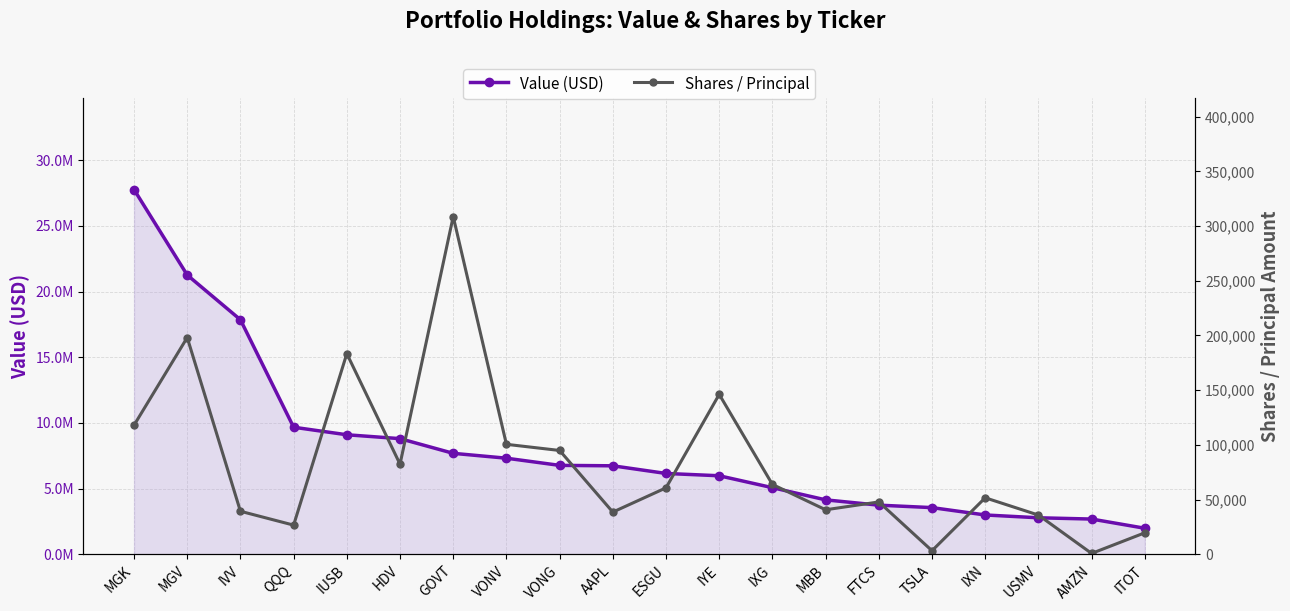

Where is Shares / Principal nearest to the value 154769?

IYE